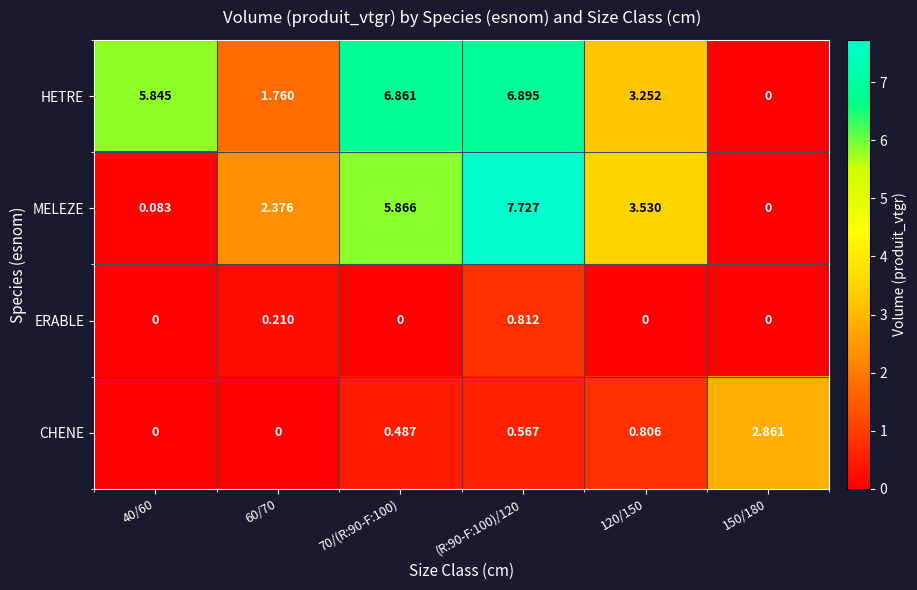

At how many categories does at least one series exceed 0?

6